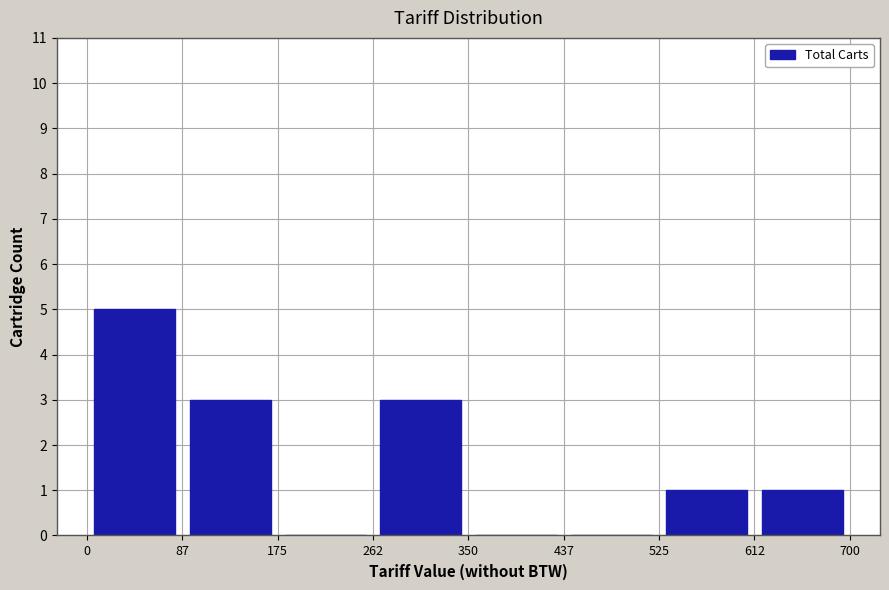

Reading left to right, list every bar in this chart as the range it spans on the x-axis followed by its height. The values are not printed on the chart, so give them approximately, as read against the axis.

0 to 87: 5
87 to 175: 3
175 to 262: 0
262 to 350: 3
350 to 437: 0
437 to 525: 0
525 to 612: 1
612 to 700: 1